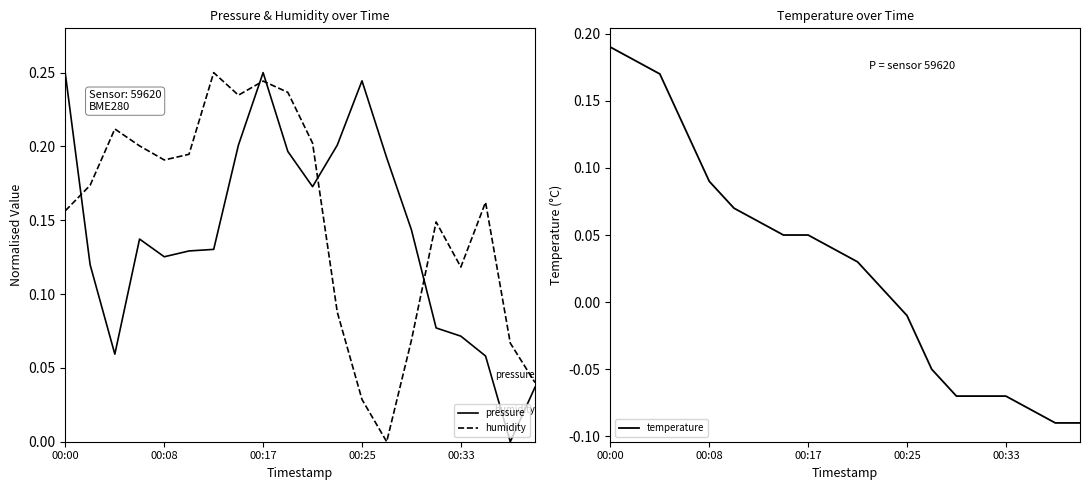

Where does the temperature series first go above 0?

00:00